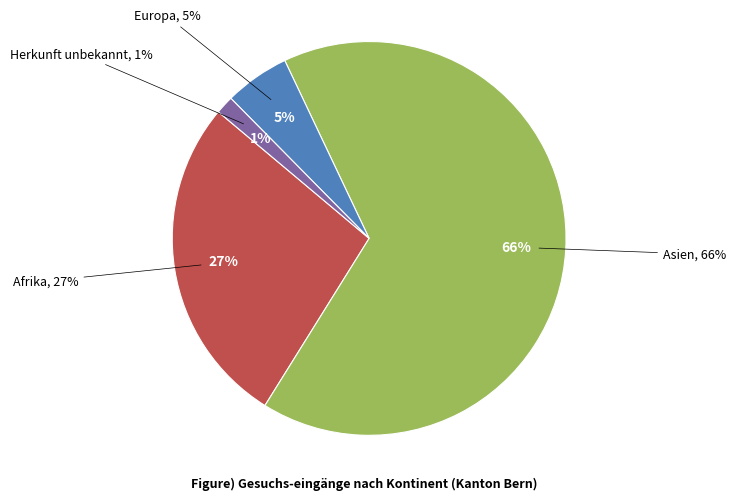

Count the number of slices in the pie.

4